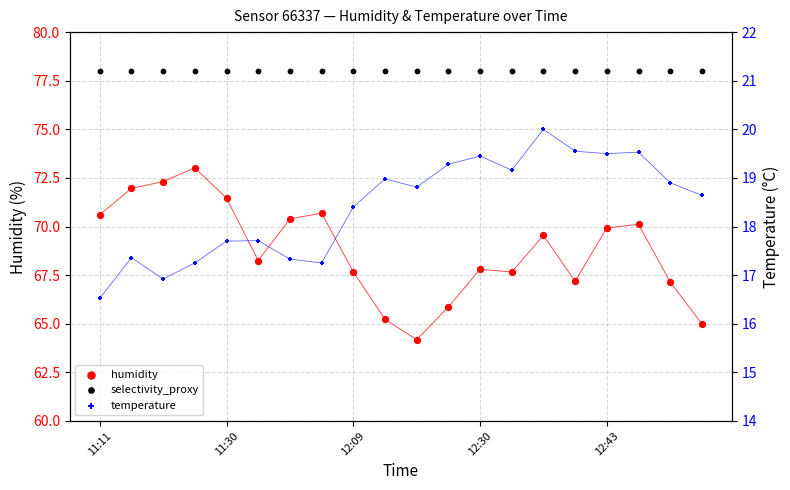

At how many categories does at least one series exceed 31?

20